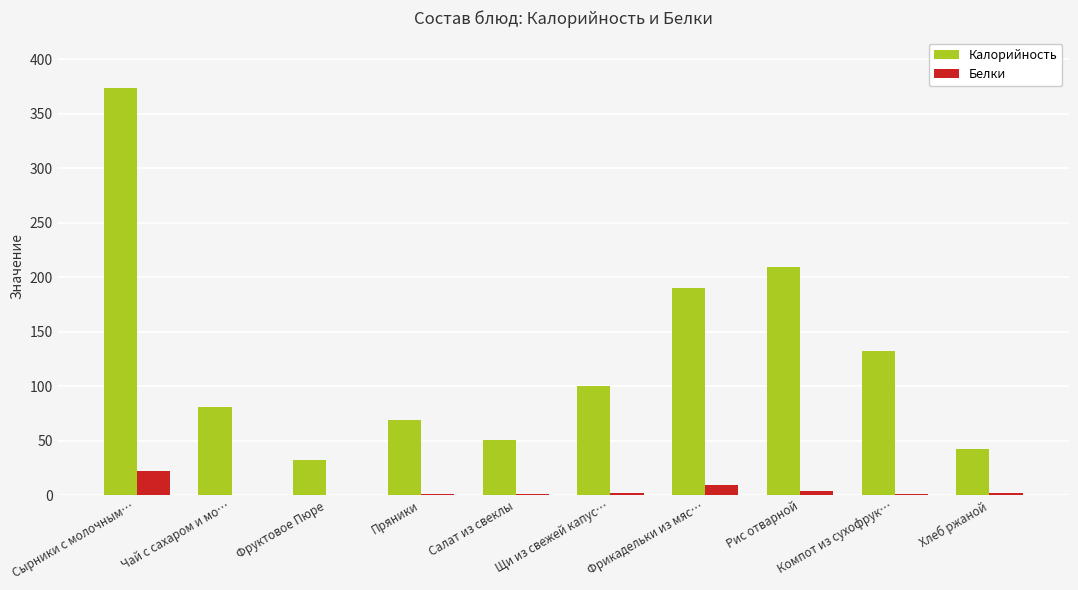

What is the greatest value displayed?

373.6